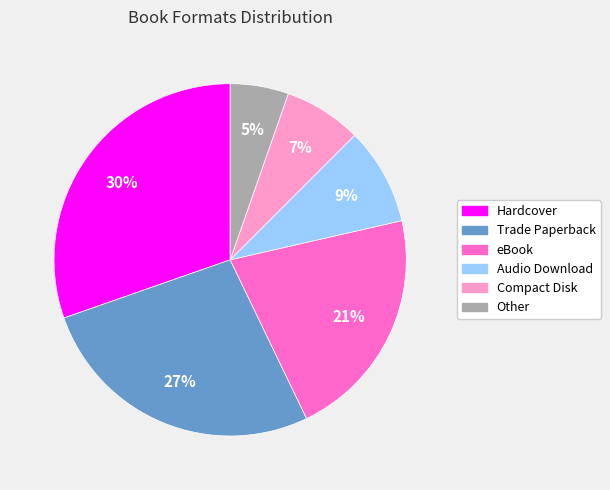

Does Hardcover account for over 50% of the chart?

No